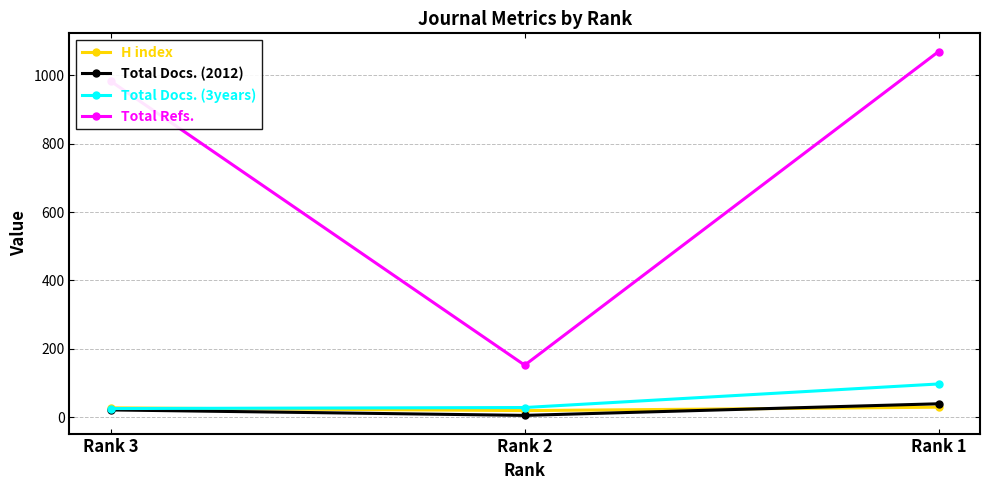

Between Rank 3 and Rank 2, which series saw the biggest shift?

Total Refs.